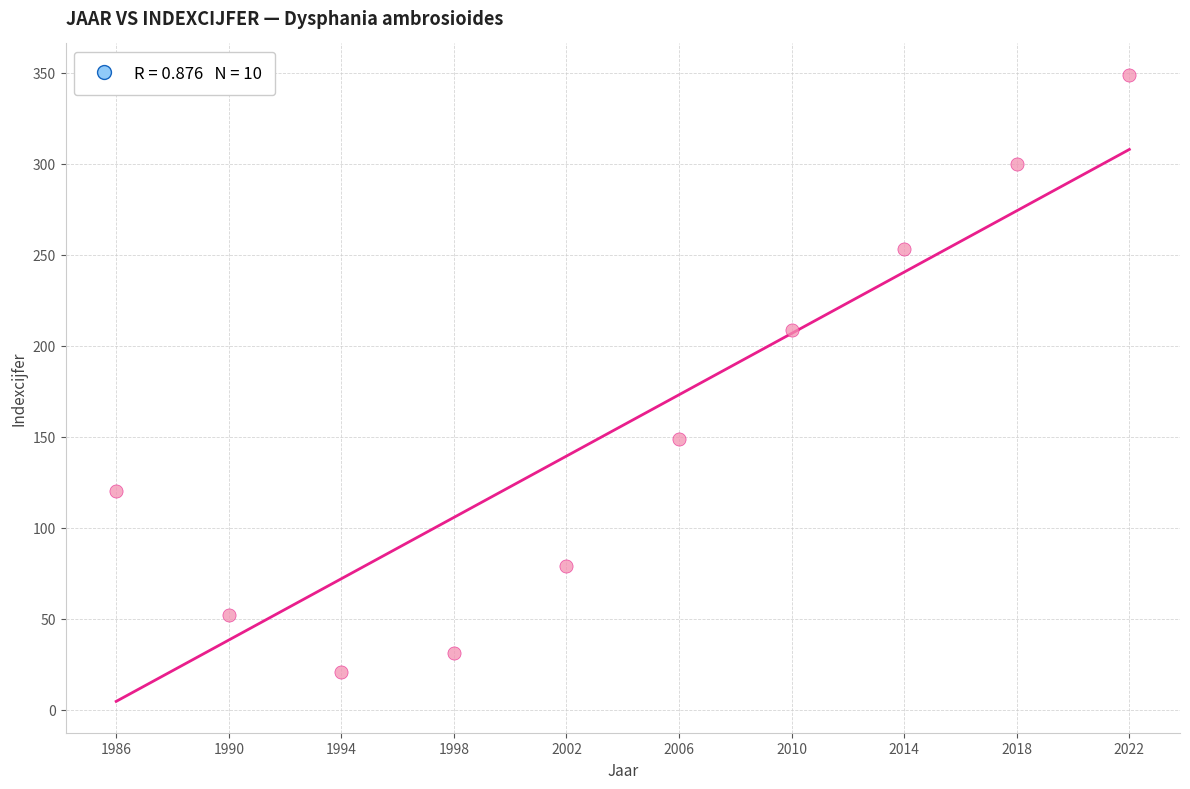

What Y value in the scatter plot is closest to 185?

209